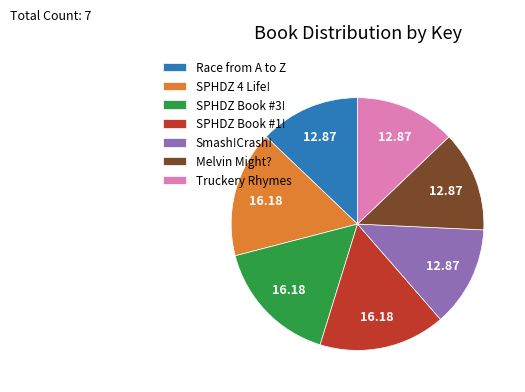

Approximately how many times larger is the value at Smash!Crash! compared to SPHDZ 4 Life!?

0.8